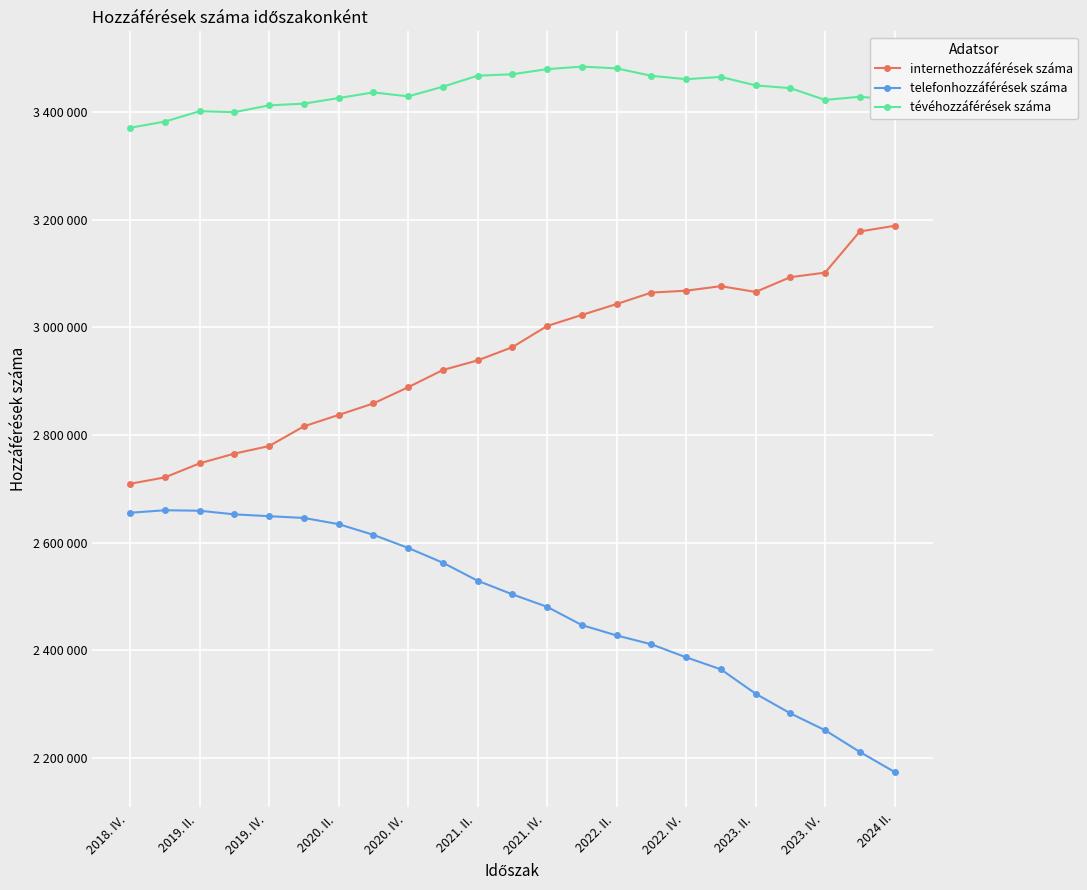

What are all the series names shown in the legend?

internethozzáférések száma, telefonhozzáférések száma, tévéhozzáférések száma